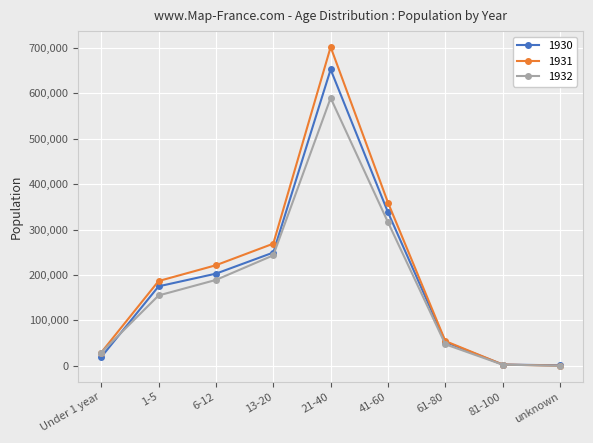

What value does the 1932 series have at Under 1 year?

28950